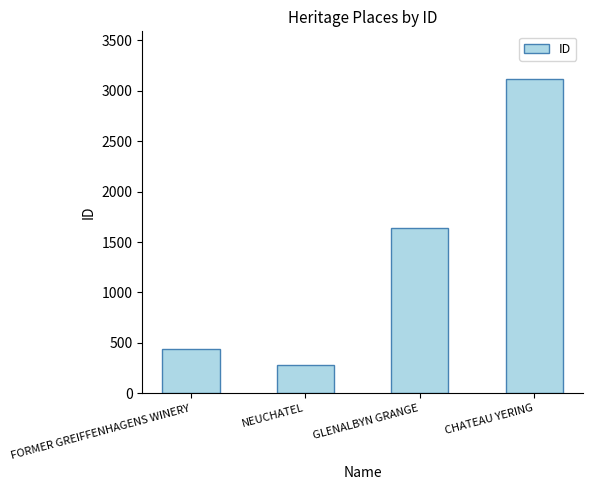

Approximately how many times larger is the value at NEUCHATEL compared to CHATEAU YERING?

0.1